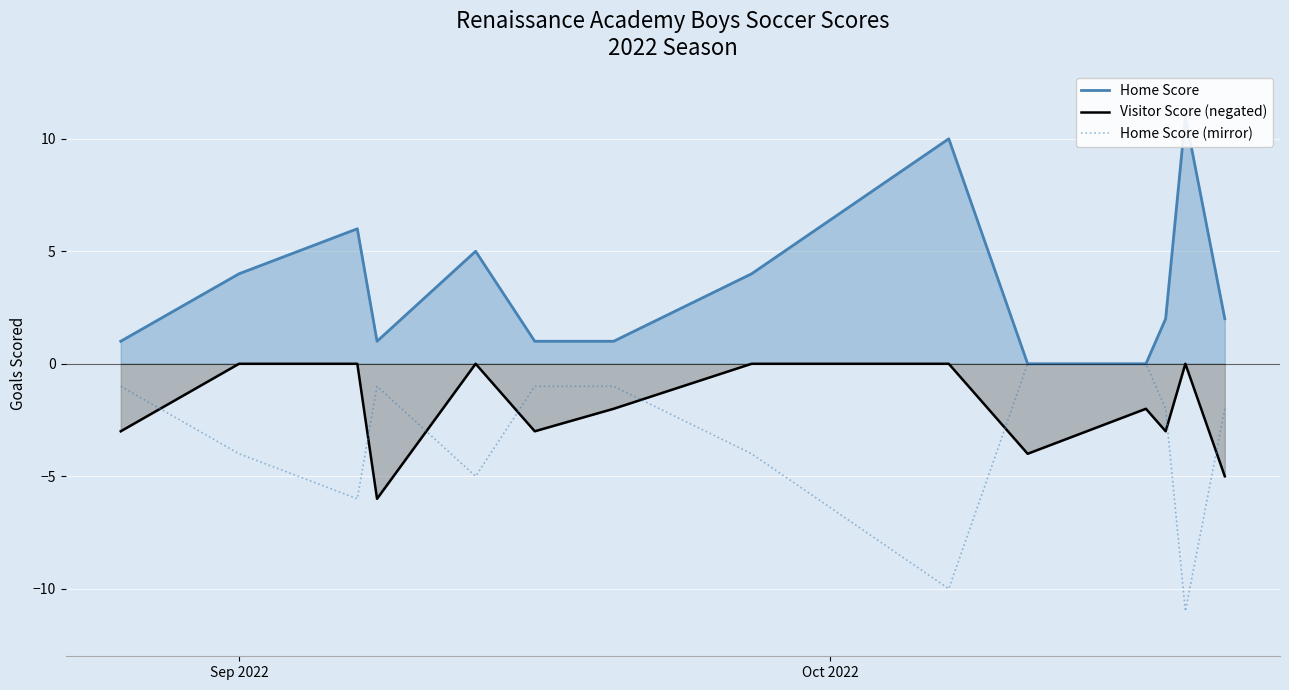

How many intersections are there between Visitor Score (negated) and Home Score (mirror)?

8